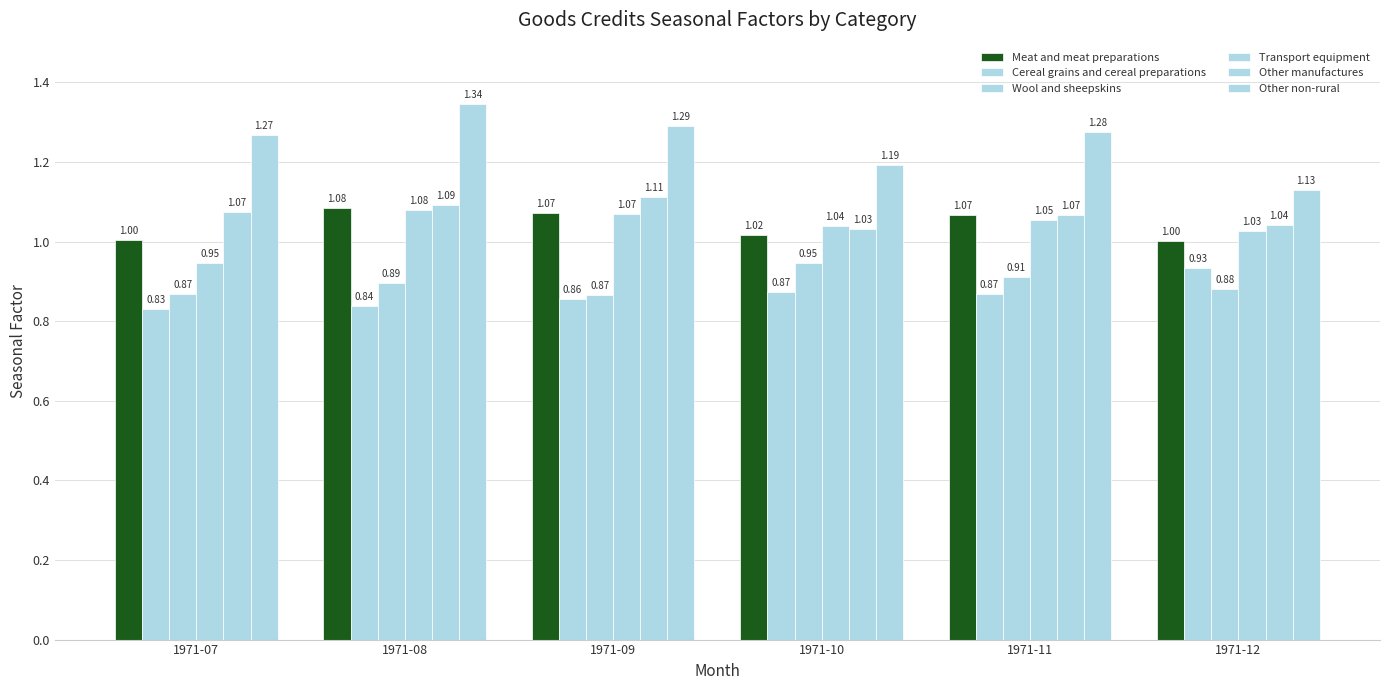

Which series has the largest total across all categories?

Other non-rural